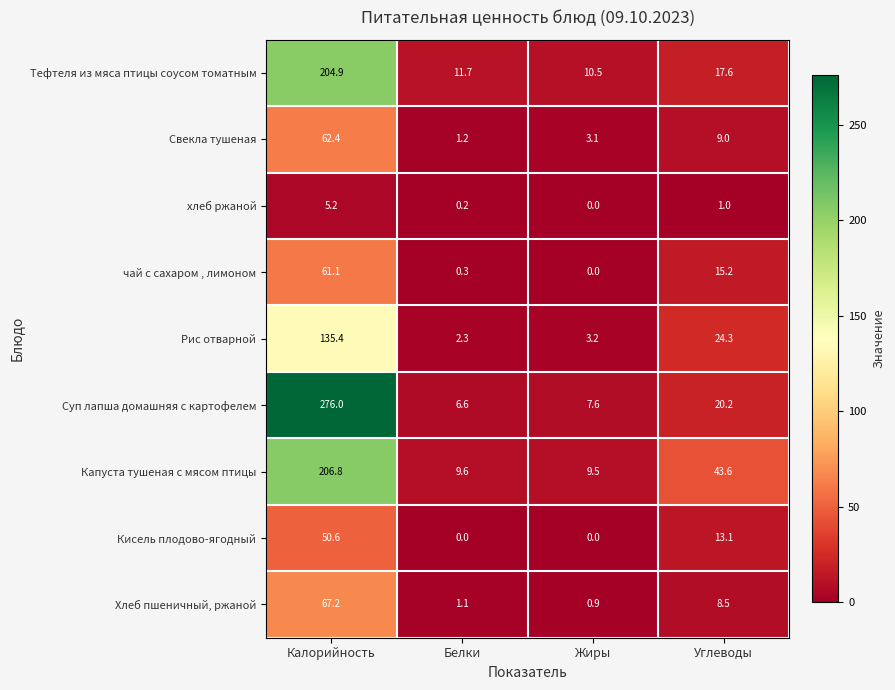

What is the greatest value displayed?

276.0